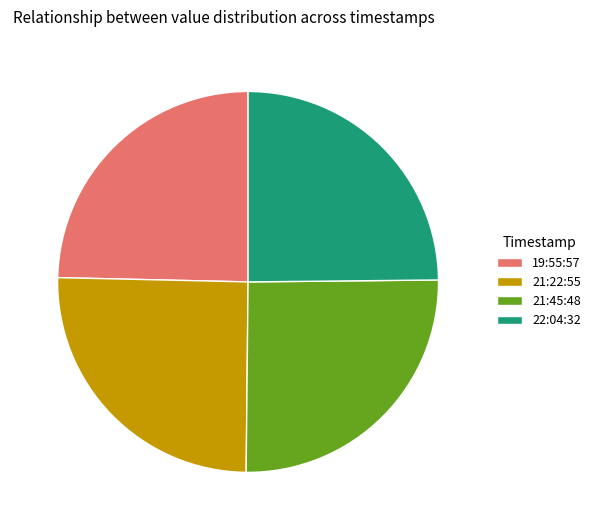

Approximately how many times larger is the value at 21:45:48 compared to 19:55:57?

1.0